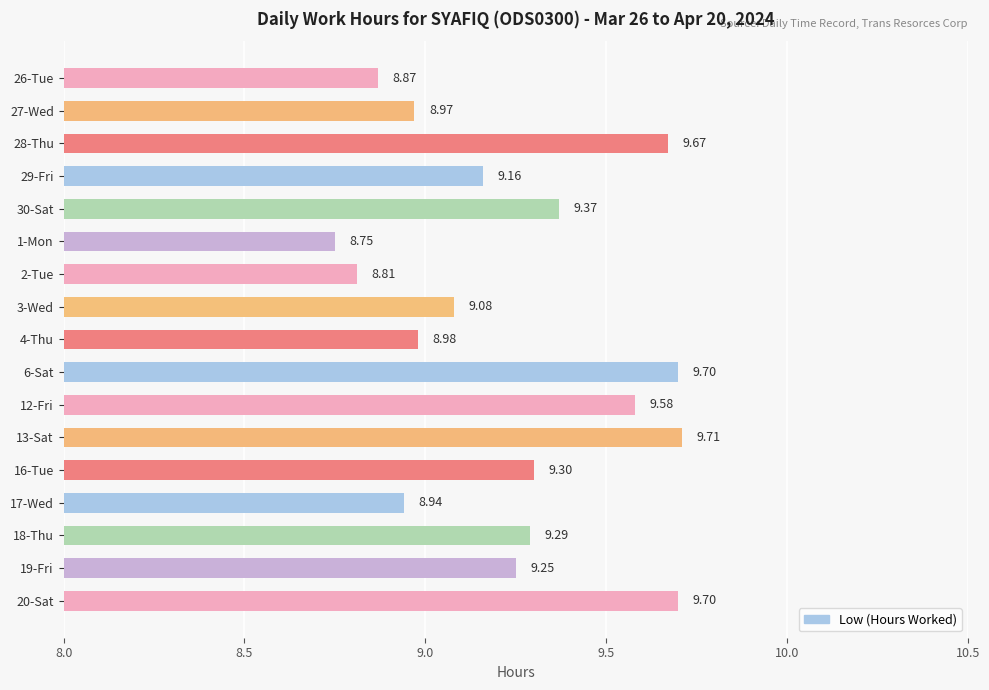

Which has a higher value, 13-Sat or 27-Wed?

13-Sat